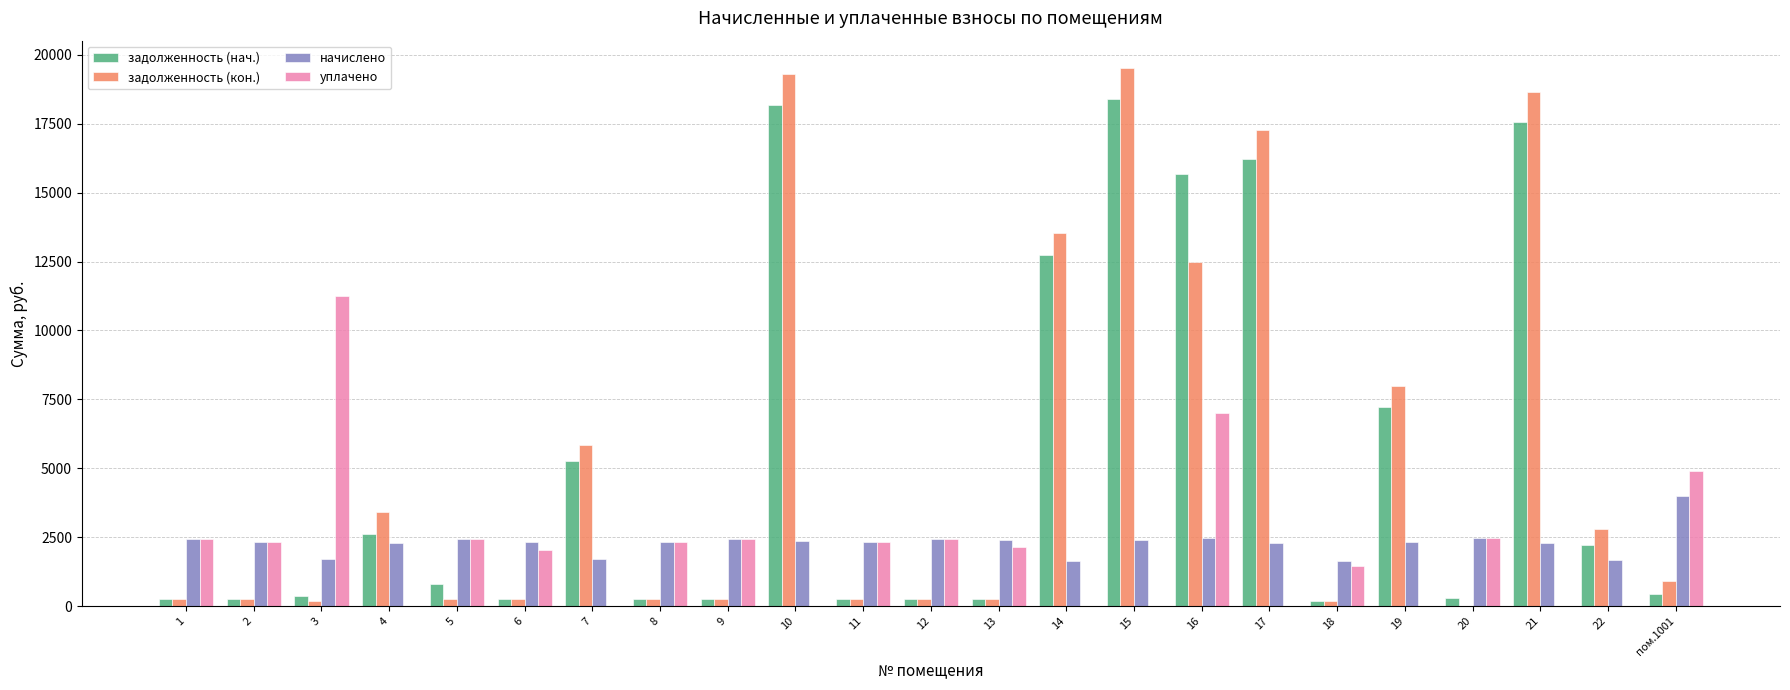

The value of задолженность (кон.) at 7 is 8768.2. True or false?

False